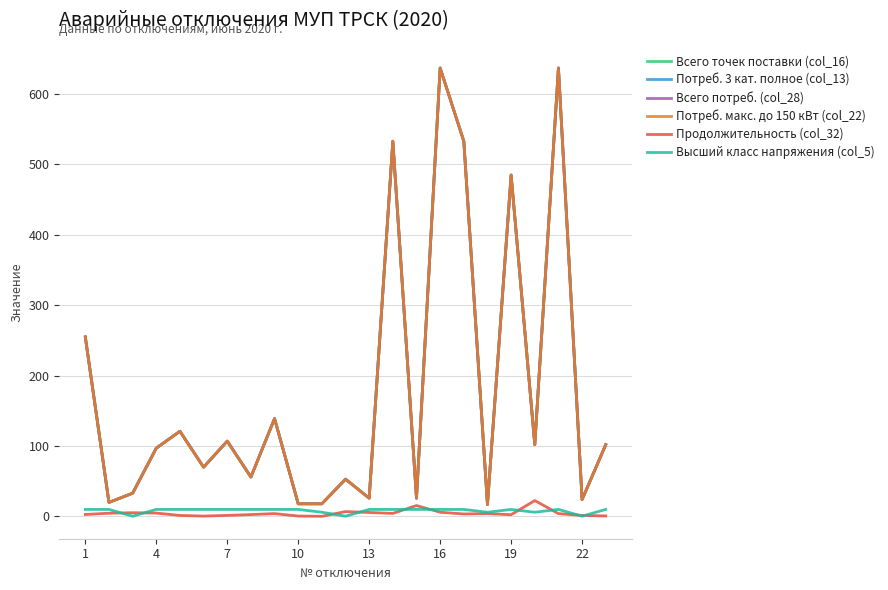

Is this an area chart (filled region under the line)?

No